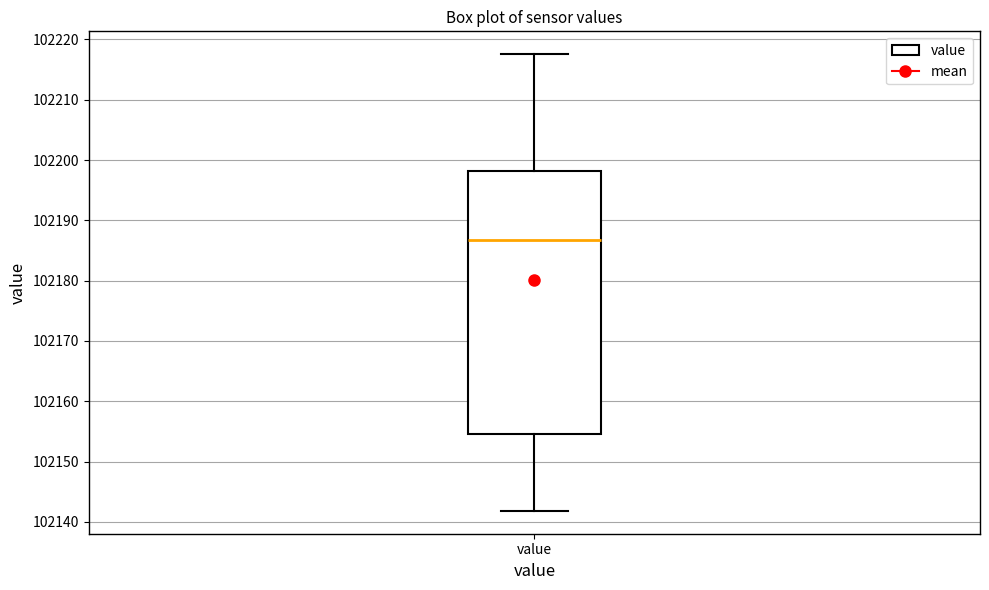

Read this box plot against the y-axis: the position of the median line, the range covered by the box, and the ends of both whiskers. The values are not printed on the chart, so give them approximately, as read against the axis.

median 102187, box 102155 to 102198, whiskers 102142 to 102218